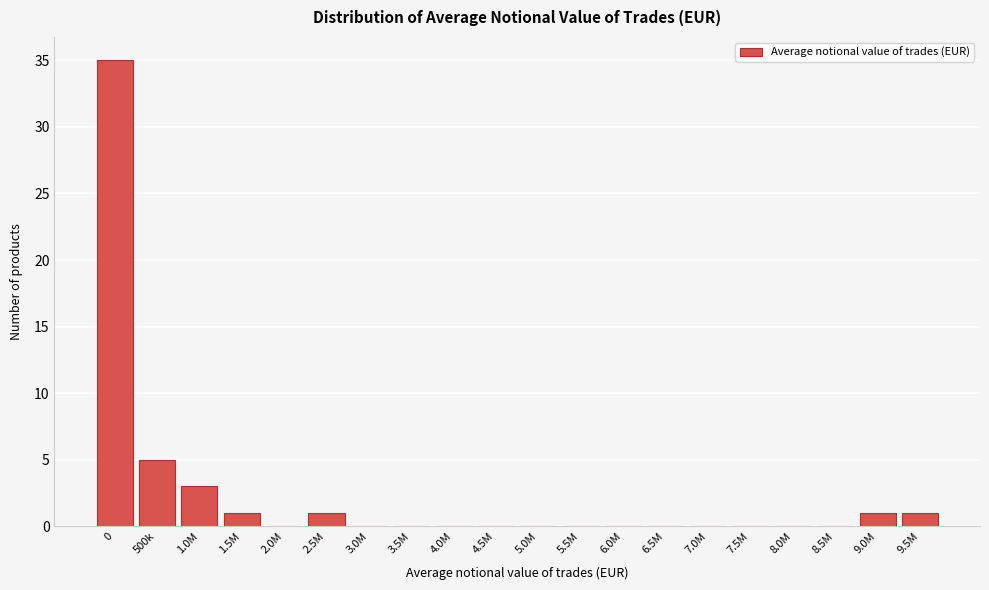

Reading right to left, list all the values displayed in this chart.

9.5M=1	9.0M=1	8.5M=0	8.0M=0	7.5M=0	7.0M=0	6.5M=0	6.0M=0	5.5M=0	5.0M=0	4.5M=0	4.0M=0	3.5M=0	3.0M=0	2.5M=1	2.0M=0	1.5M=1	1.0M=3	500k=5	0=35